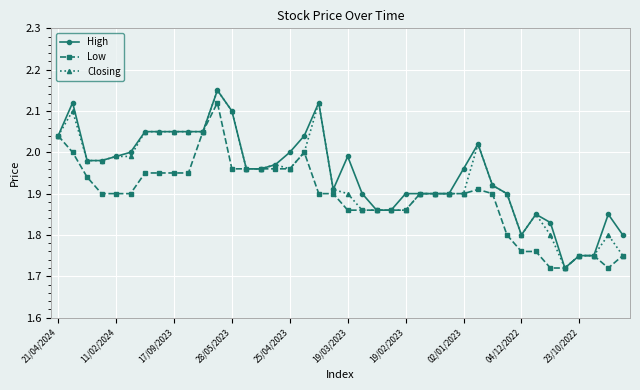

How many lines are shown in the chart?

3